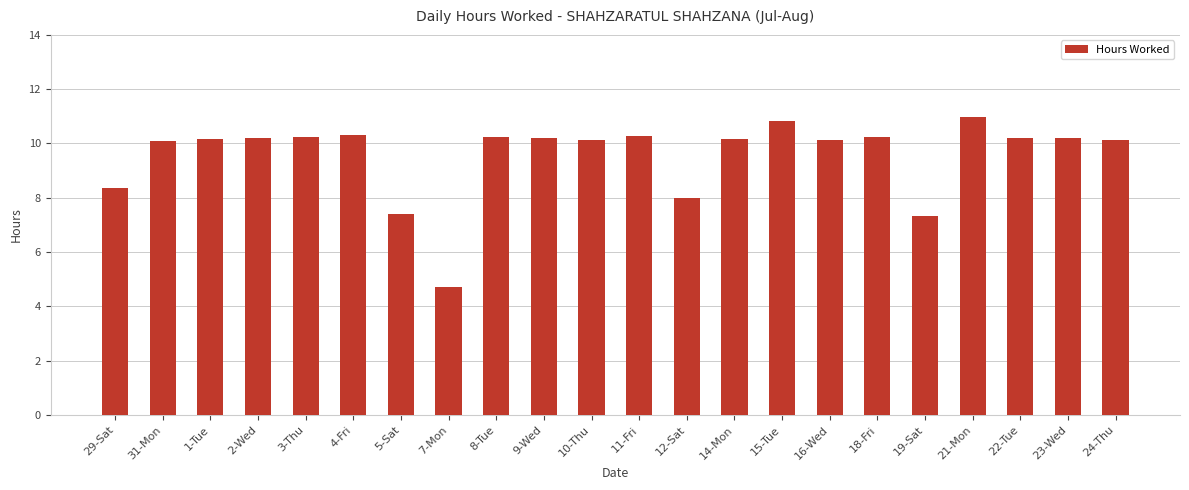

What value does the data have at 5-Sat?

7.4